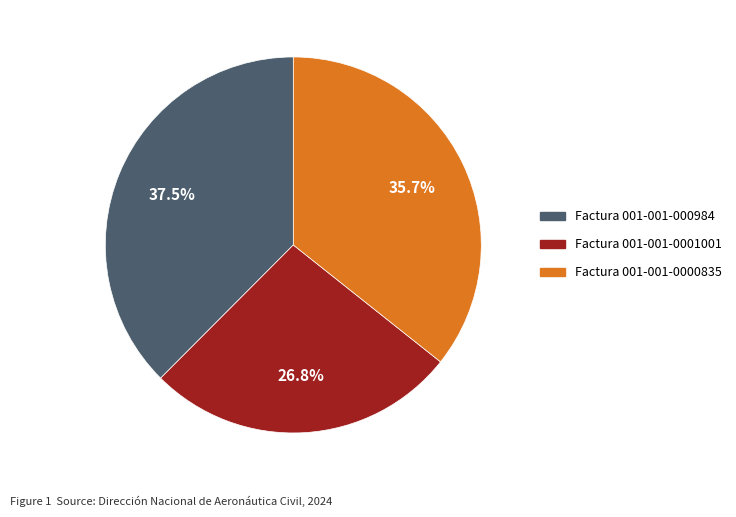

Is there a majority slice in this chart?

No